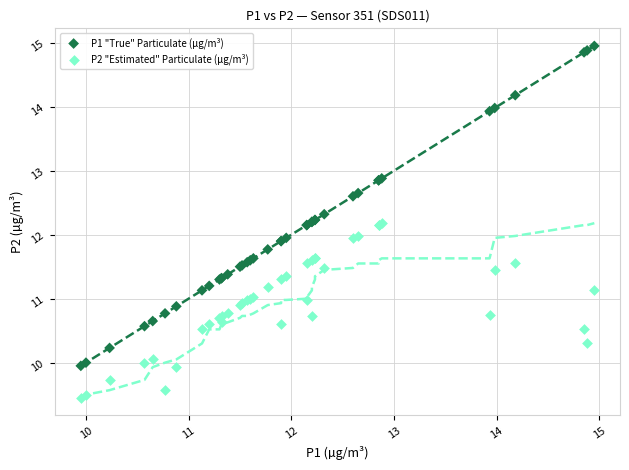

Which series contains the highest Y value?

P1 "True" Particulate (µg/m³)